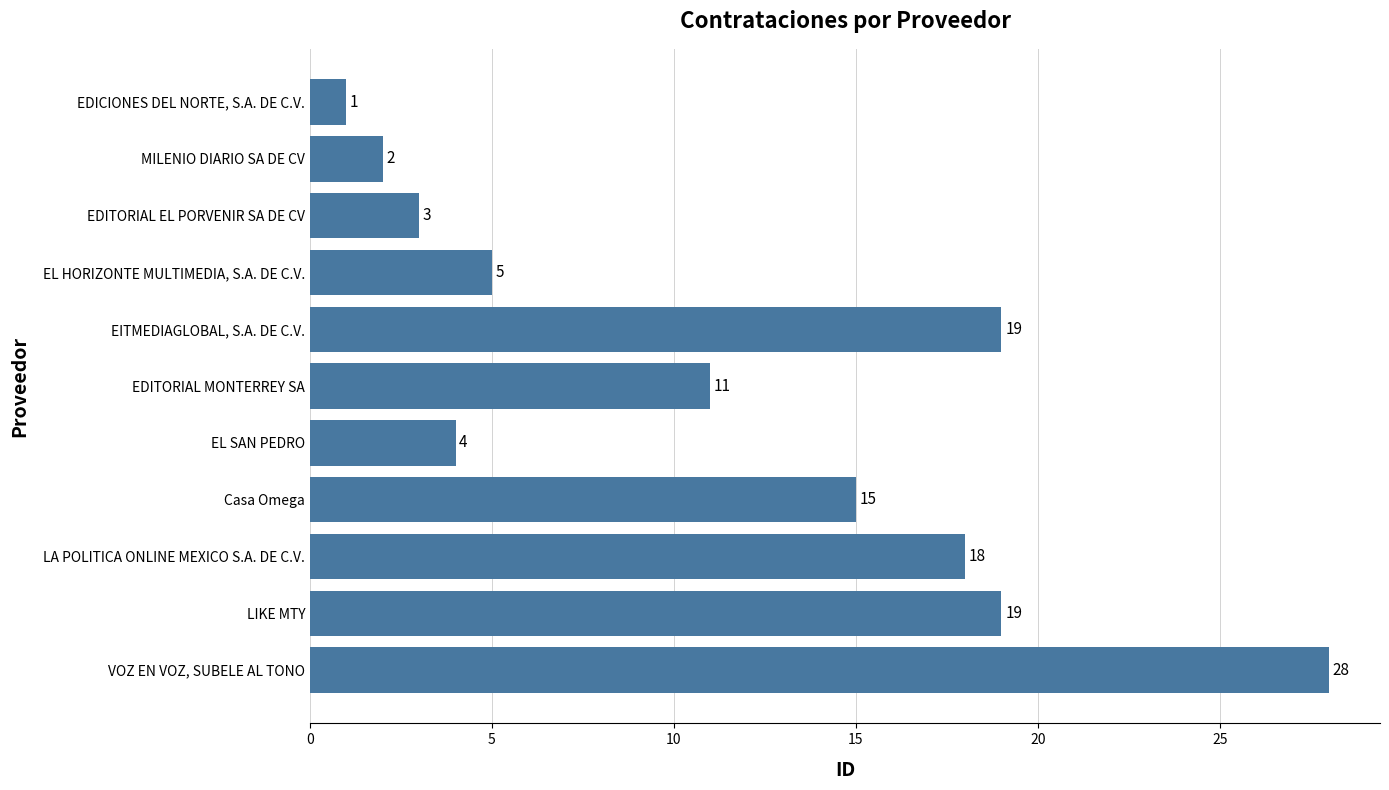

What is the label of the 8th bar from the top?

Casa Omega